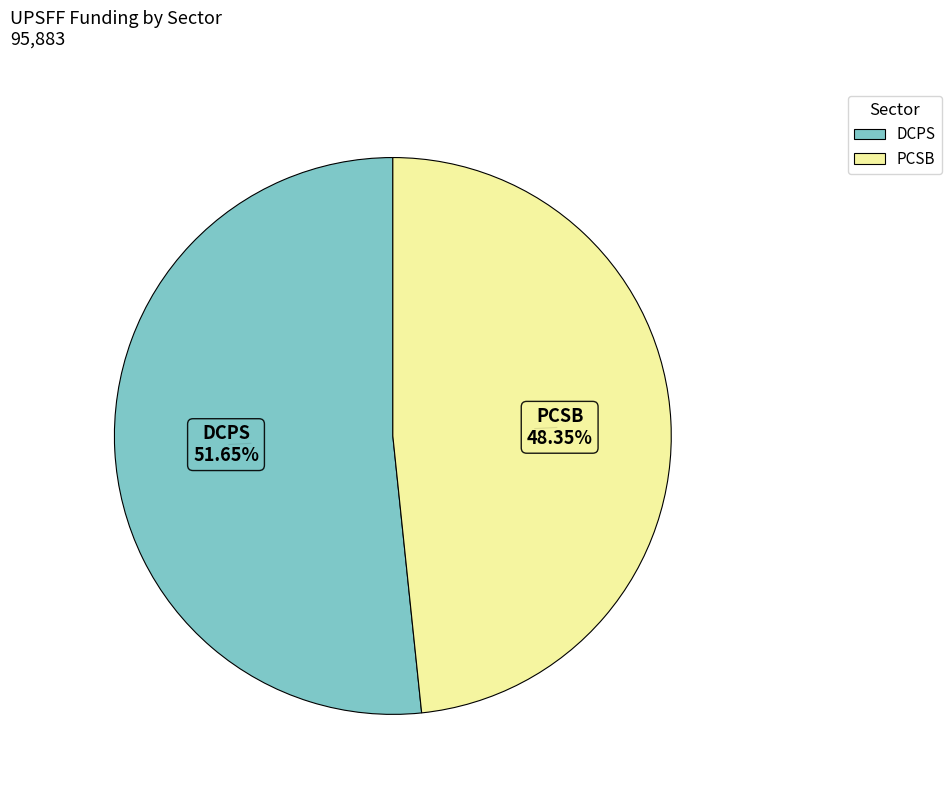

Which slice represents more than half of the pie?

DCPS